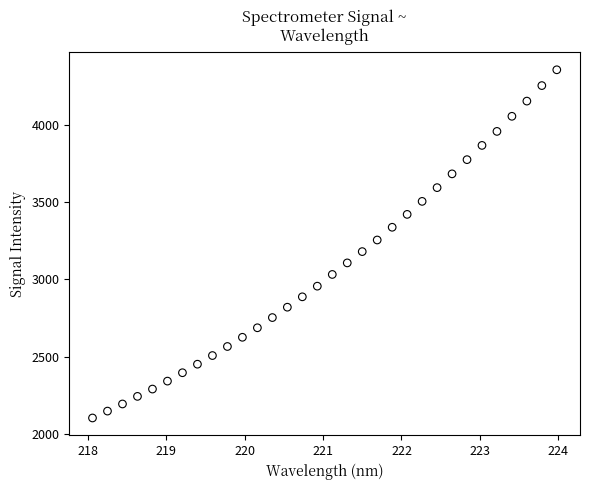

What is the range of Y values (max minus min)?

2247.6